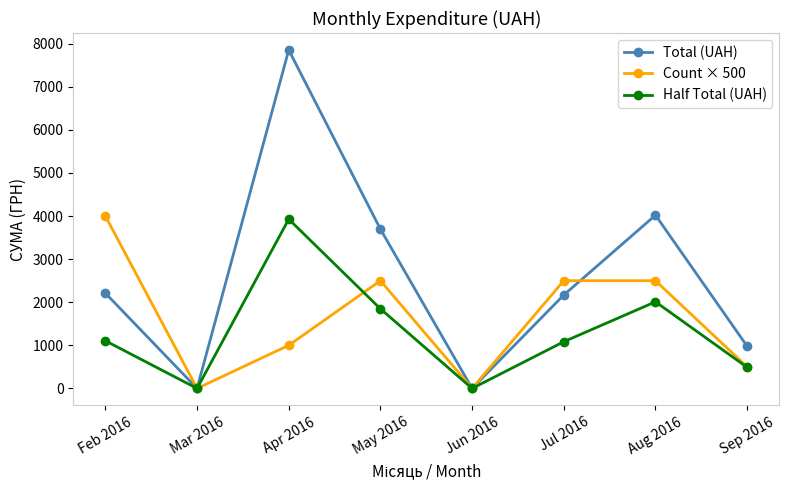

Which series changed the most between Feb 2016 and Sep 2016?

Count × 500